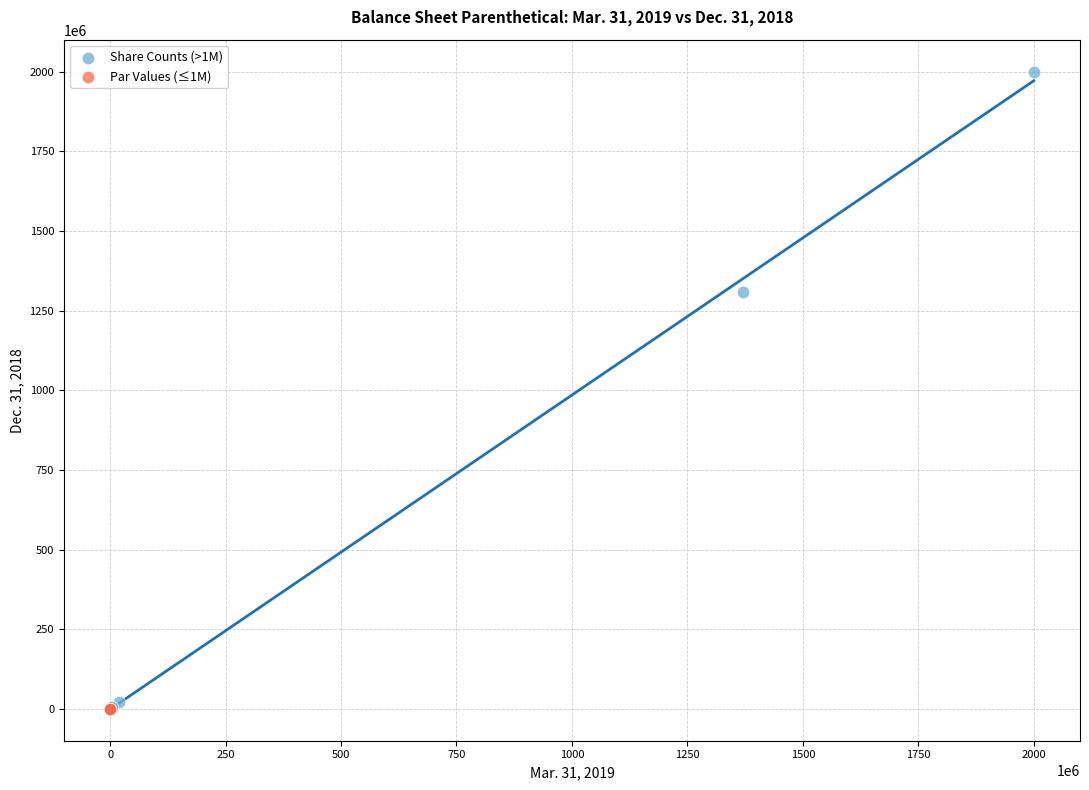

Which series reaches the maximum Y coordinate?

Share Counts (>1M)